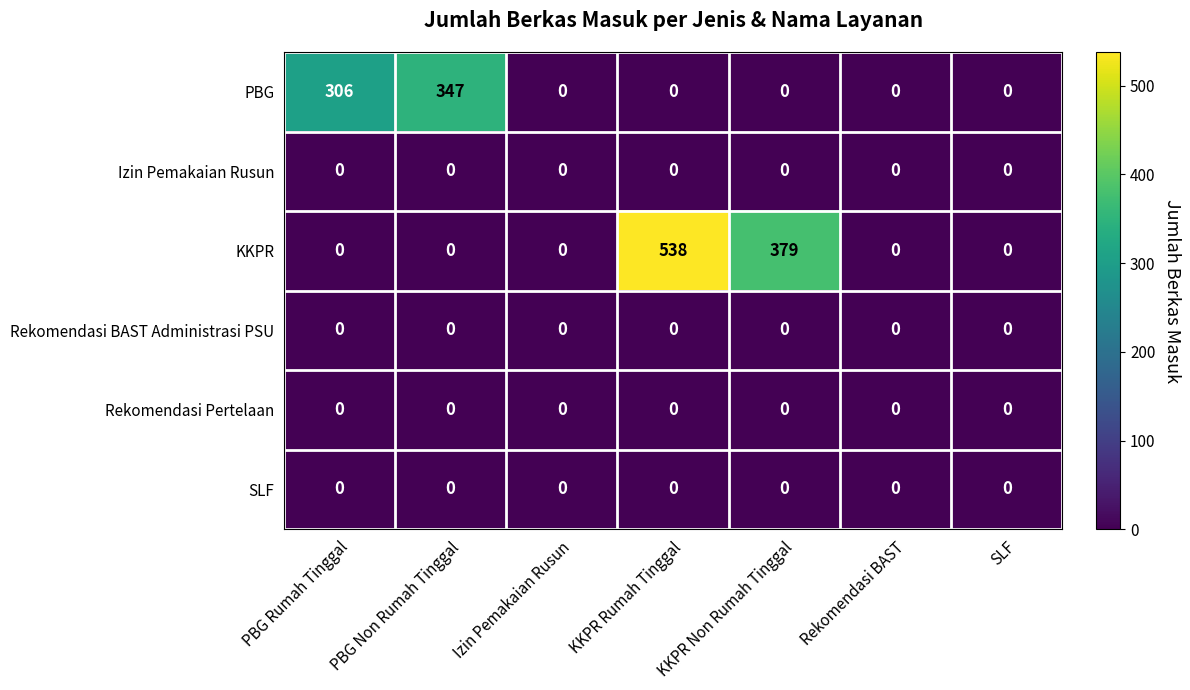

Which category has the highest value across all series?

KKPR Rumah Tinggal